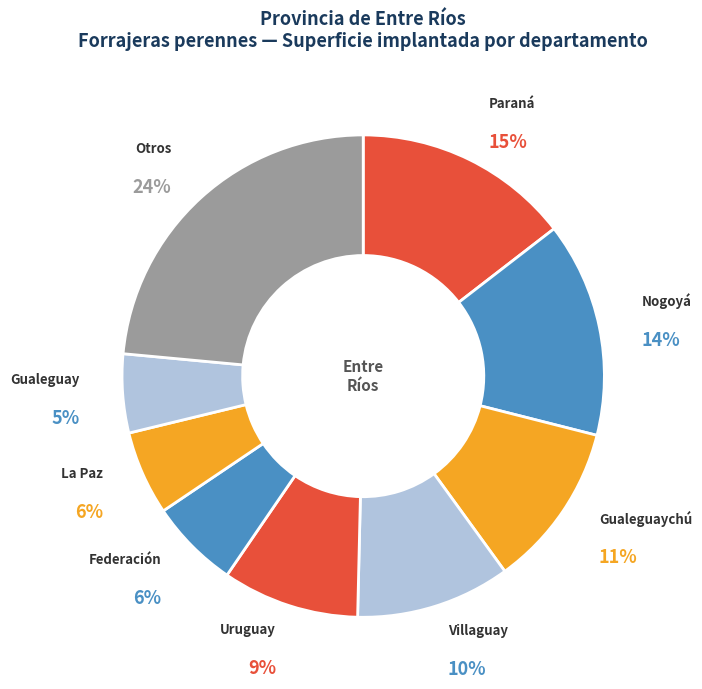

Between Uruguay and La Paz, which is larger?

Uruguay